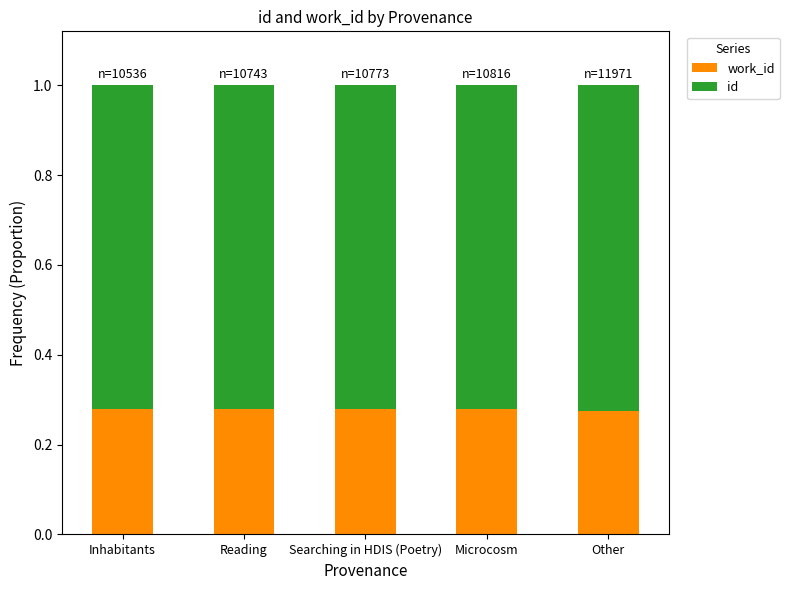

What is the total value across all series at Searching in HDIS (Poetry)?

1.0